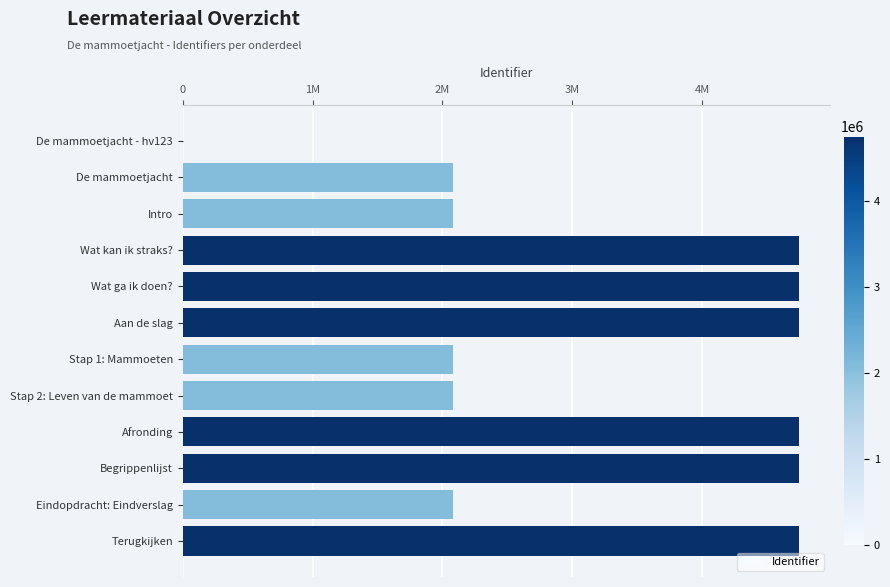

What is the average value?

3240093